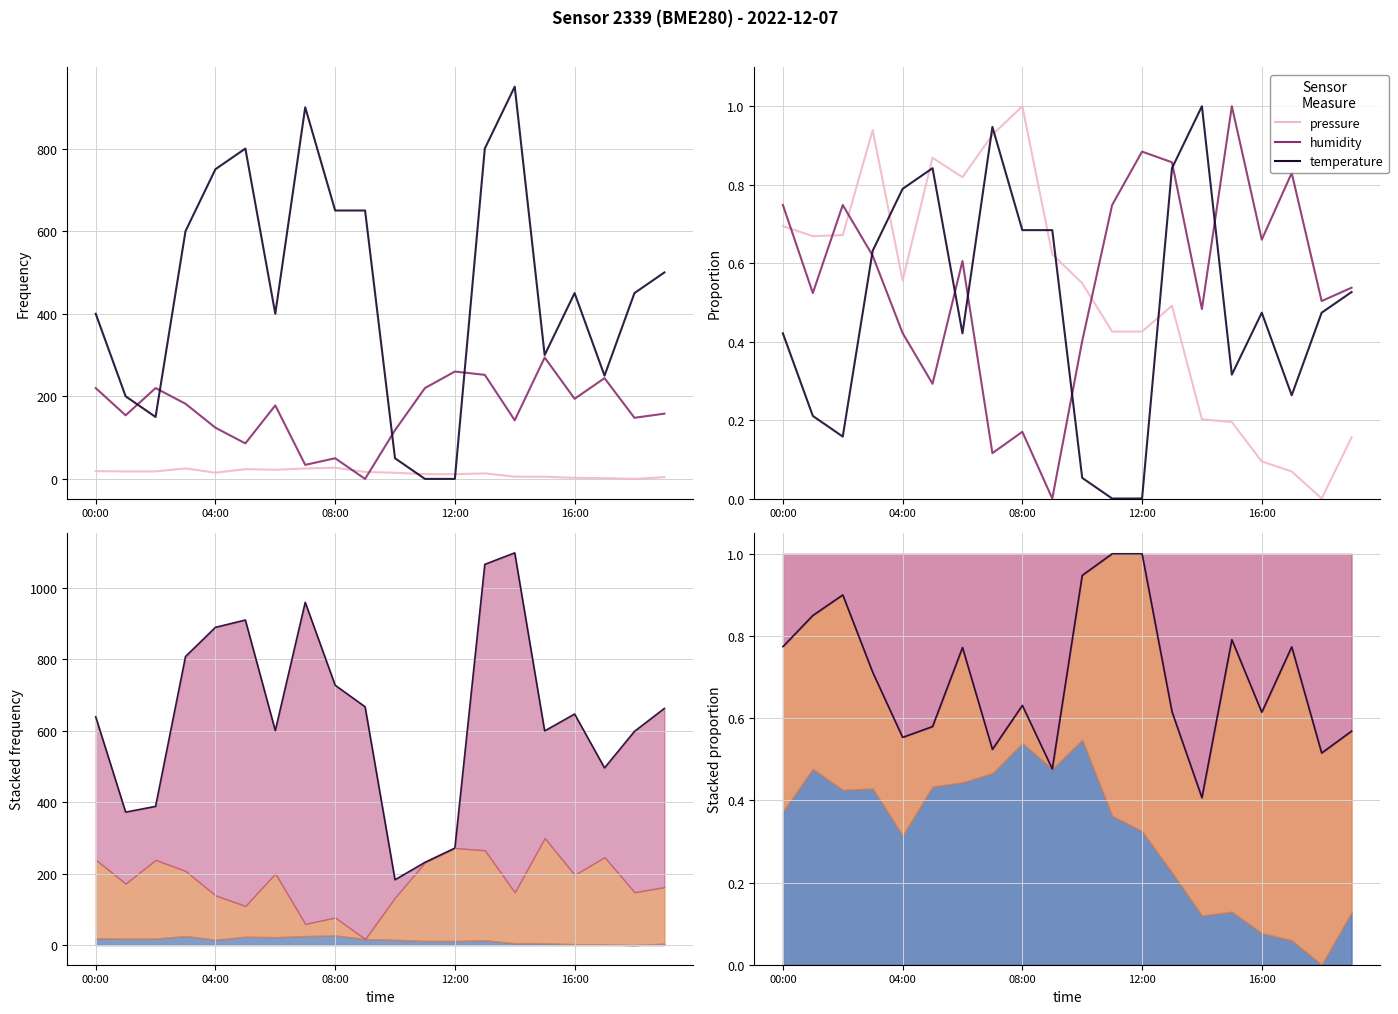

Is it true that humidity equals 0.4 at 00:00?

False